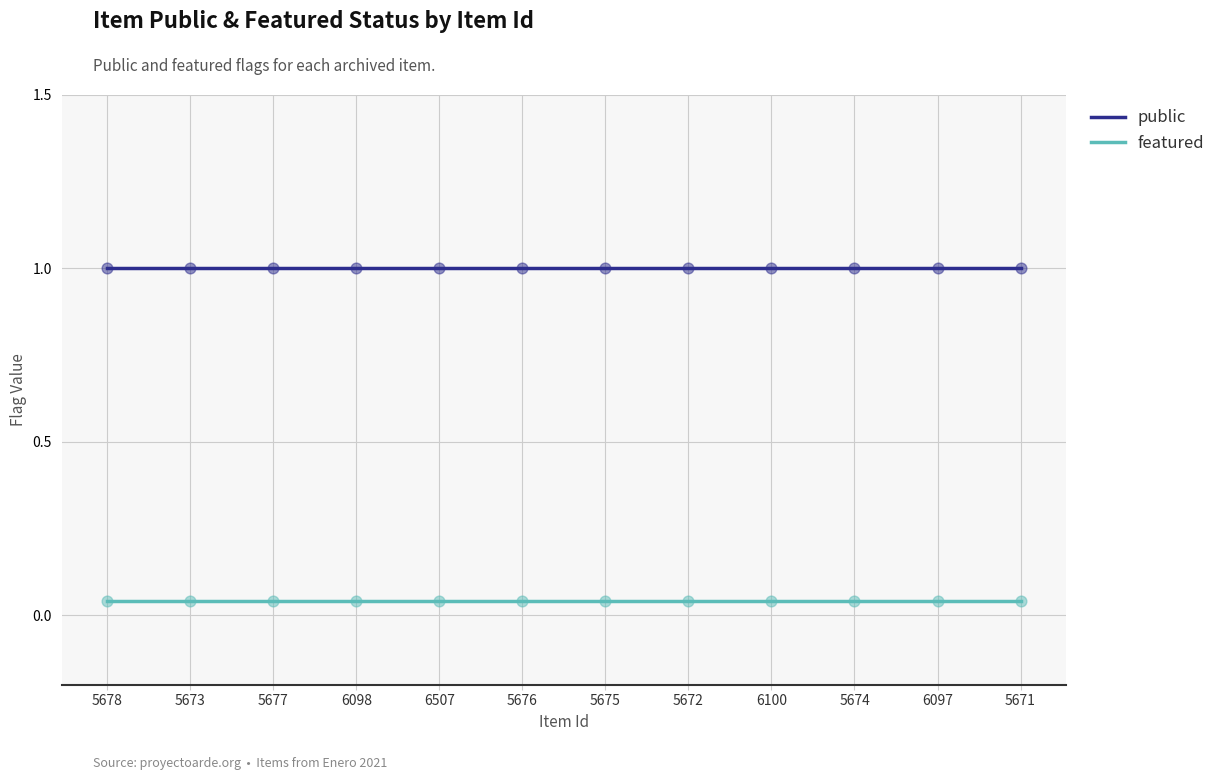

What is the total value across all series at 5671?

1.0